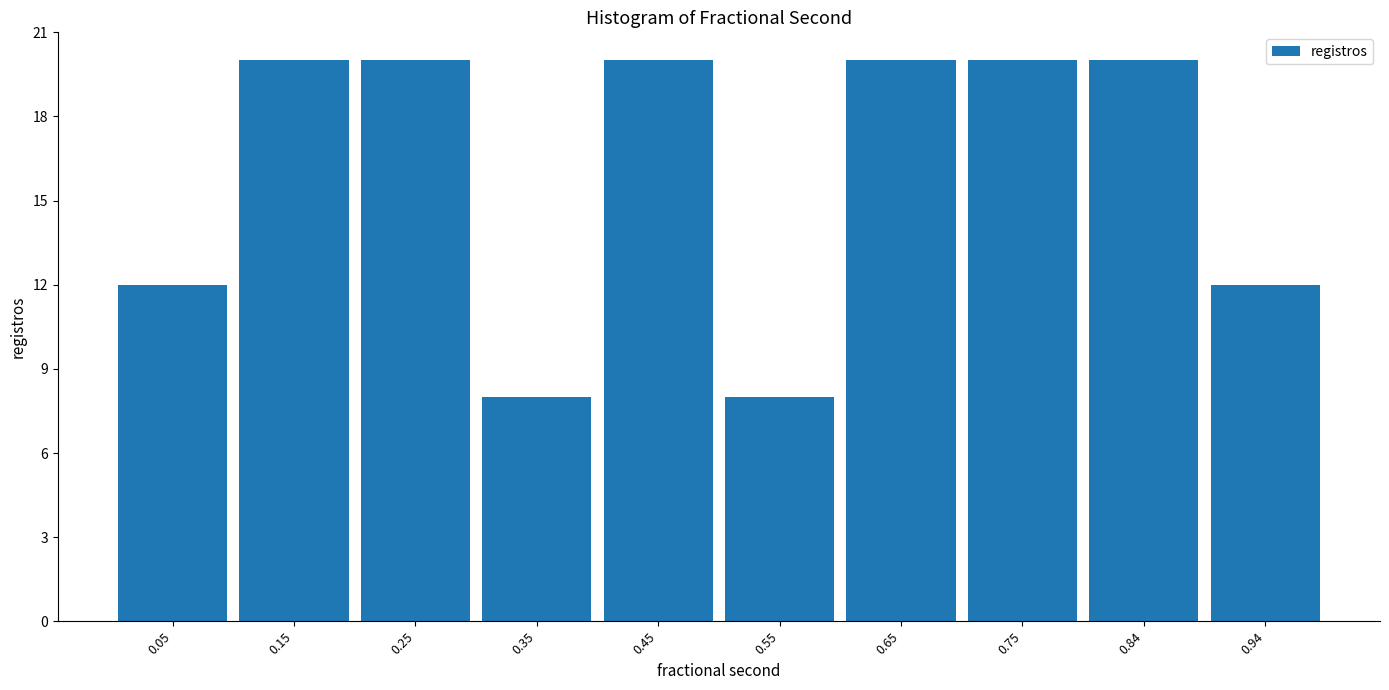

Reading left to right, transcribe this chart: for each bar, give the range it covers on the x-axis and its height. Neither the bar edges nor the heights are printed on the chart, so give them approximately, as read against the axes.

0.00 to 0.10: 12
0.10 to 0.20: 20
0.20 to 0.30: 20
0.30 to 0.40: 8
0.40 to 0.50: 20
0.50 to 0.60: 8
0.60 to 0.70: 20
0.70 to 0.79: 20
0.79 to 0.89: 20
0.89 to 0.99: 12